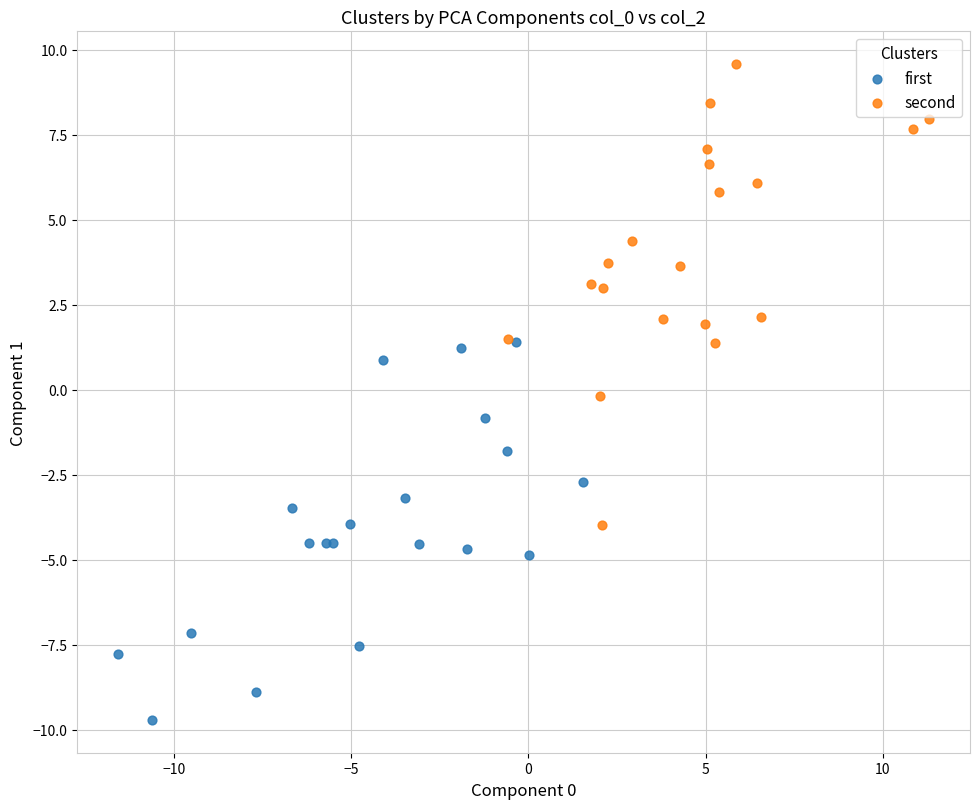

What are all the series names shown in the legend?

first, second